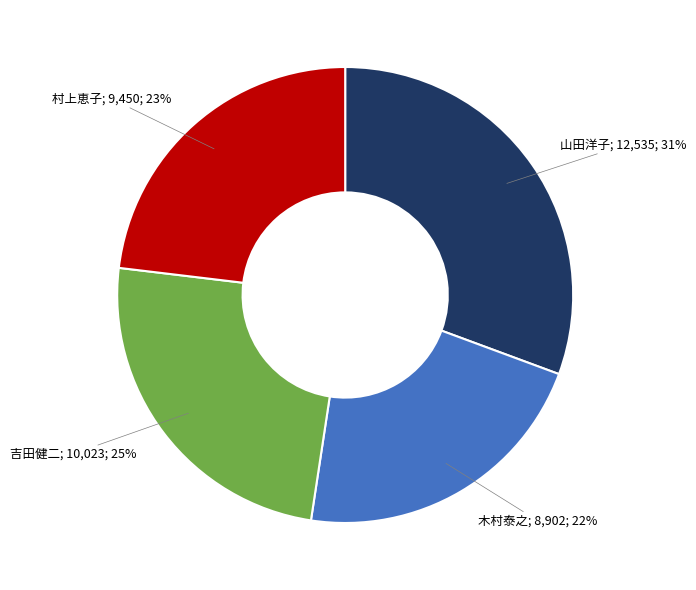

How many segments does this pie chart have?

4